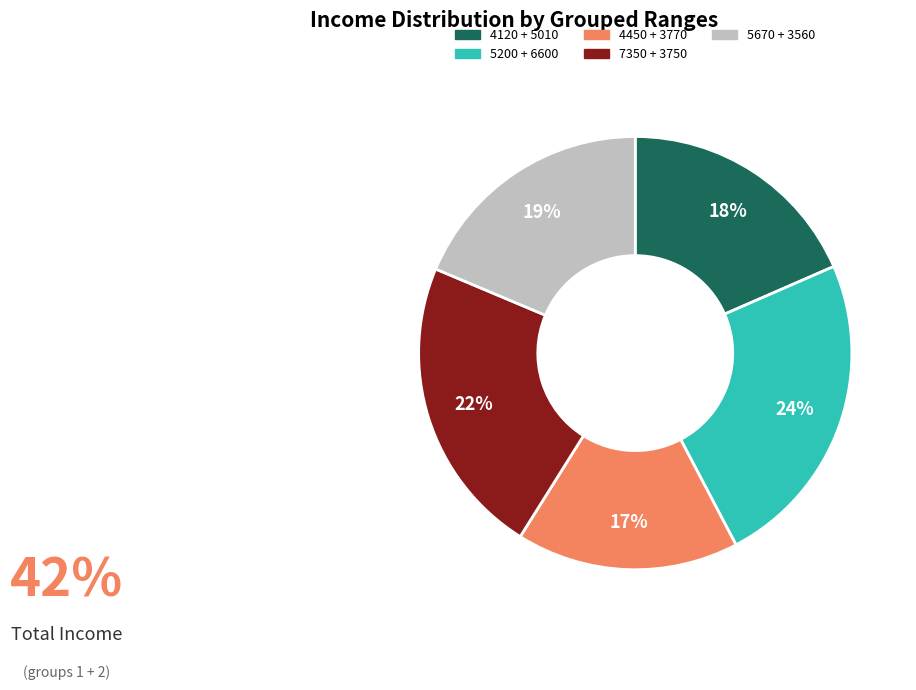

To the nearest percent, what is the average slice percentage?

20%